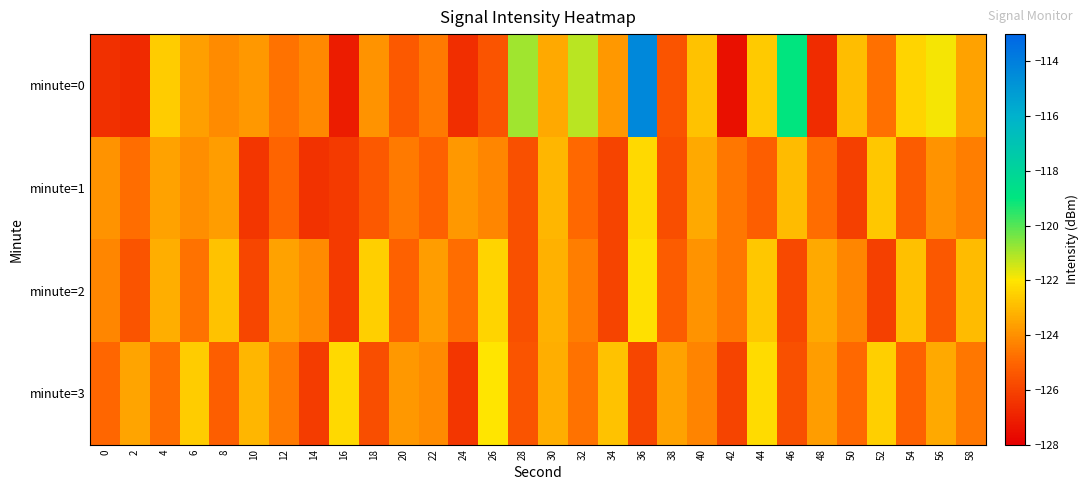

Which series has the largest range (max minus min)?

minute=0